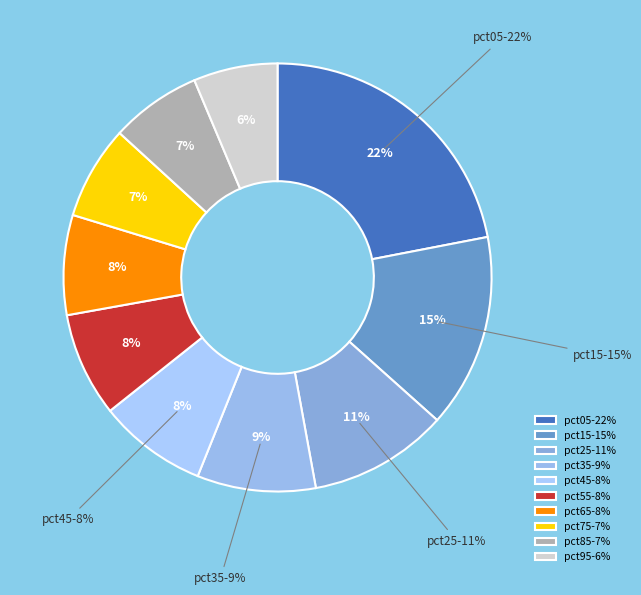

What percentage is NOT represented by pct85?

93.1%